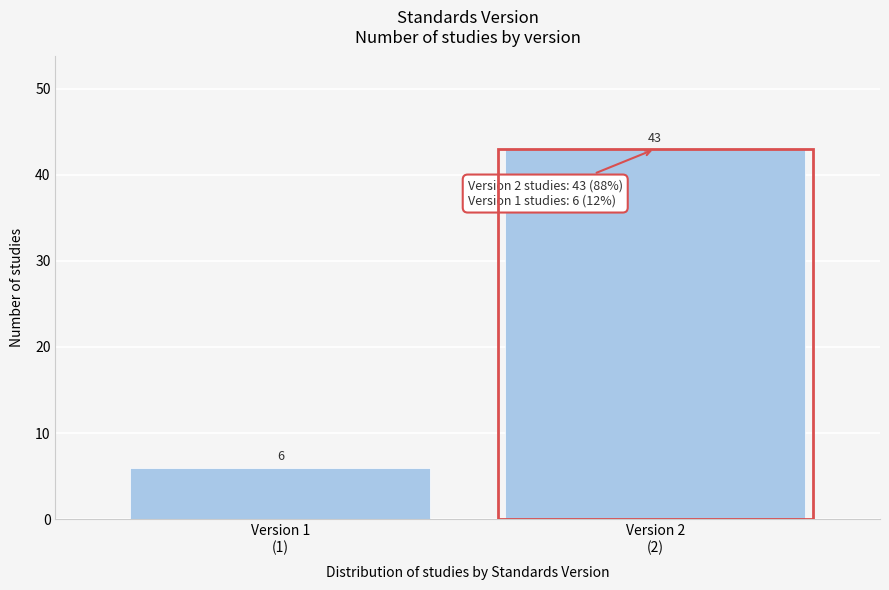

Reading left to right, what are all the values shown in this chart?

6	43